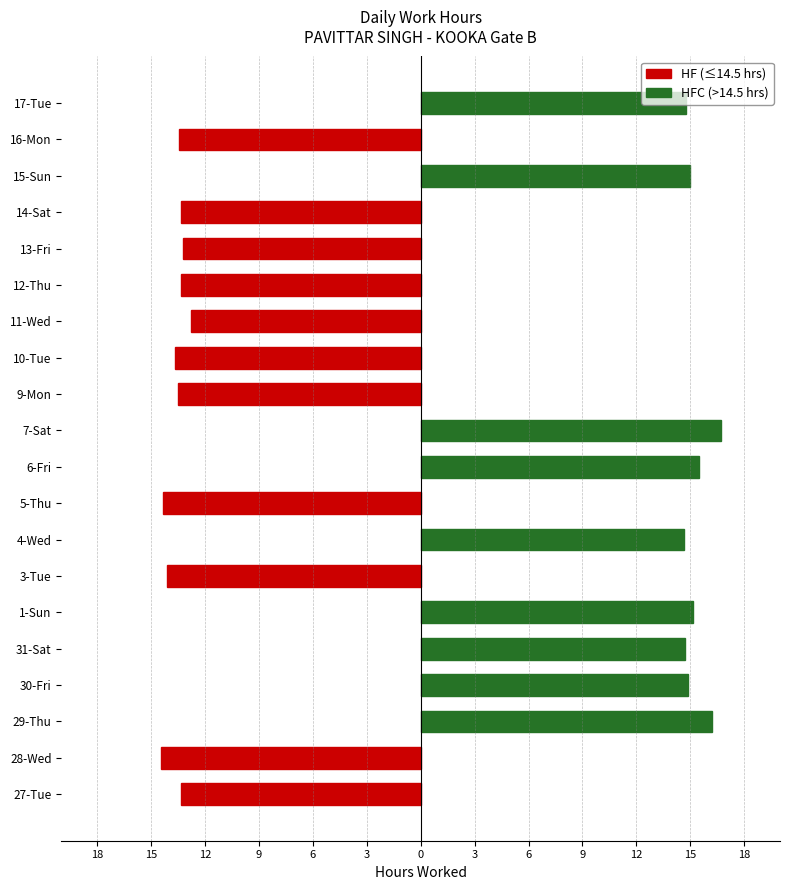

Which category has the highest value across all series?

7-Sat